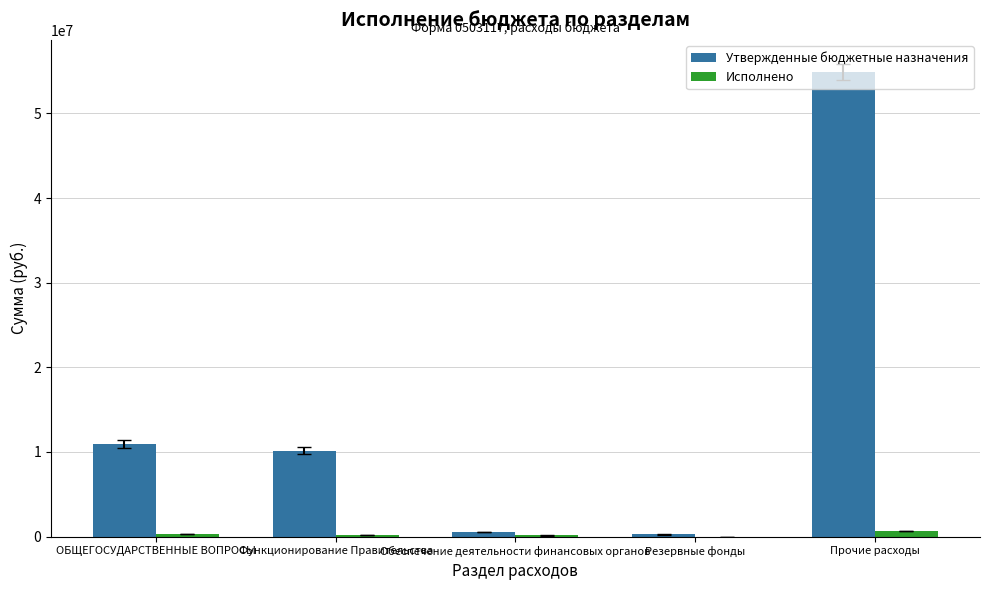

At which label is Утвержденные бюджетные назначения closest to 27571593?

ОБЩЕГОСУДАРСТВЕННЫЕ ВОПРОСЫ